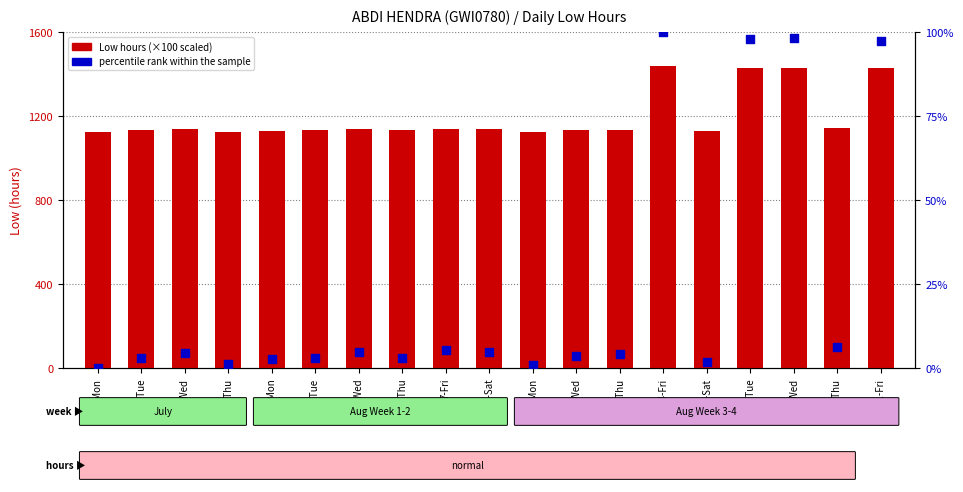

Is the value of Low hours (×100) at 28-Tue greater than the value of percentile rank within the sample at 13-Thu?

Yes